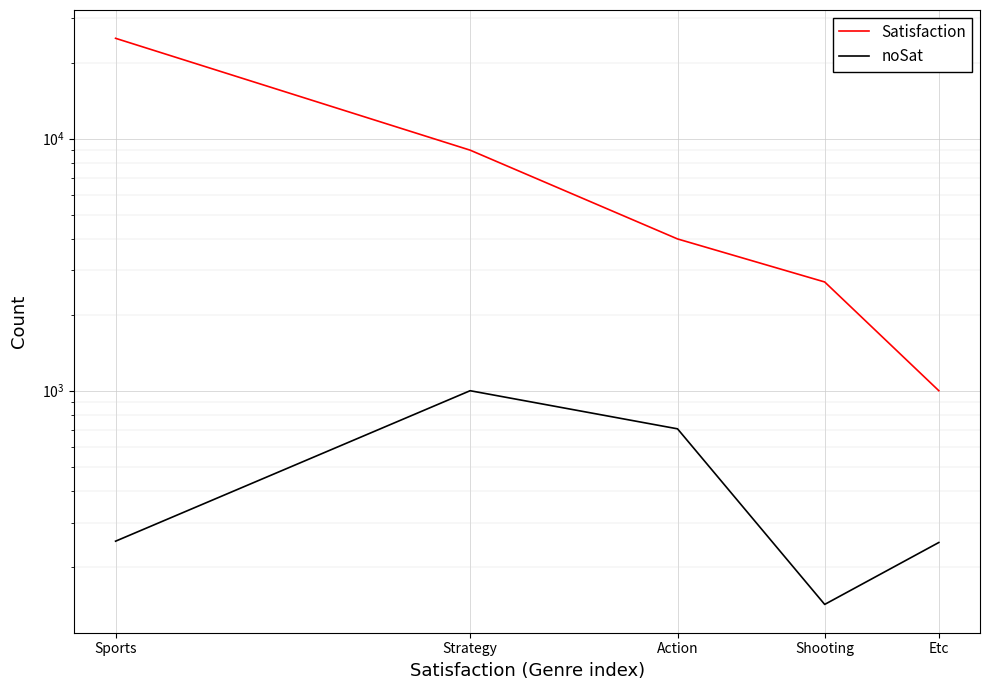

True or false: noSat and Satisfaction cross at least once.

False